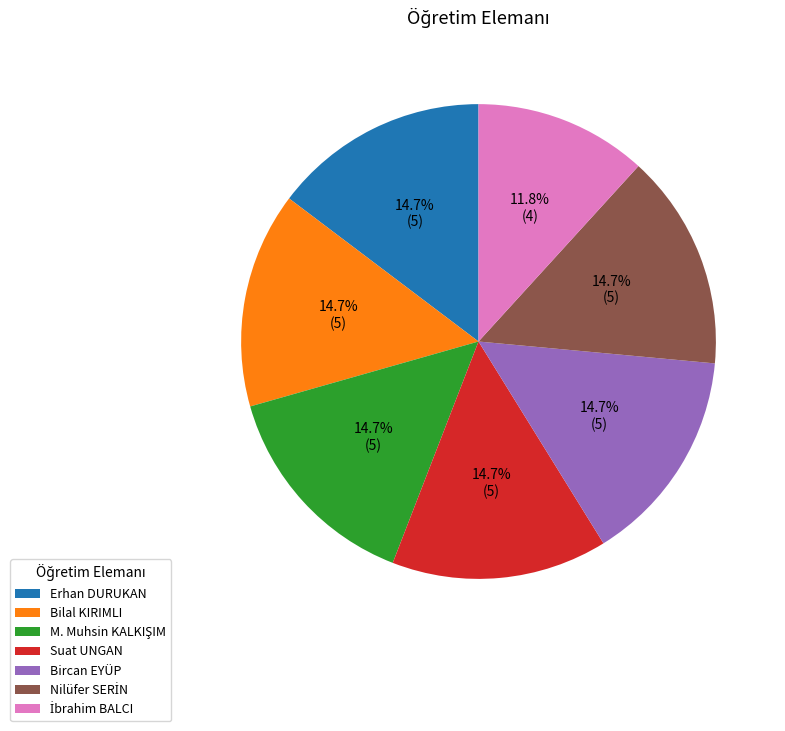

Does Suat UNGAN represent more than half of the total?

No